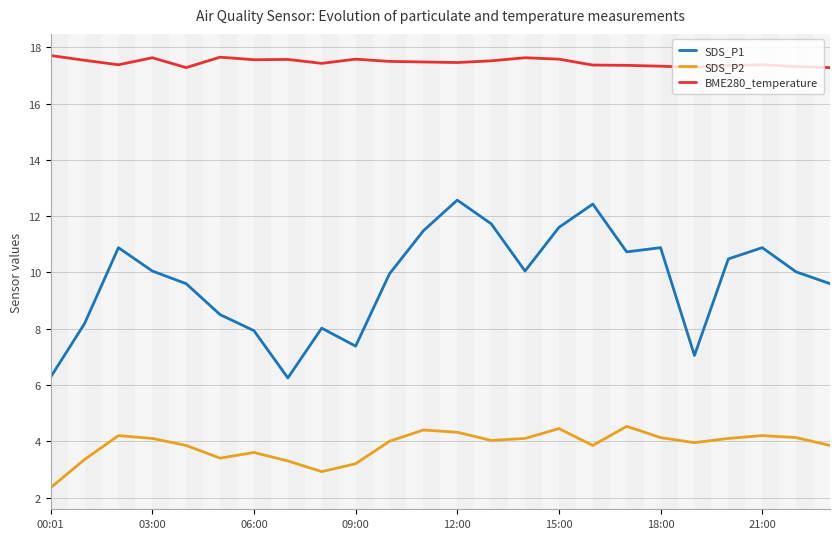

What is the greatest value displayed?

17.7